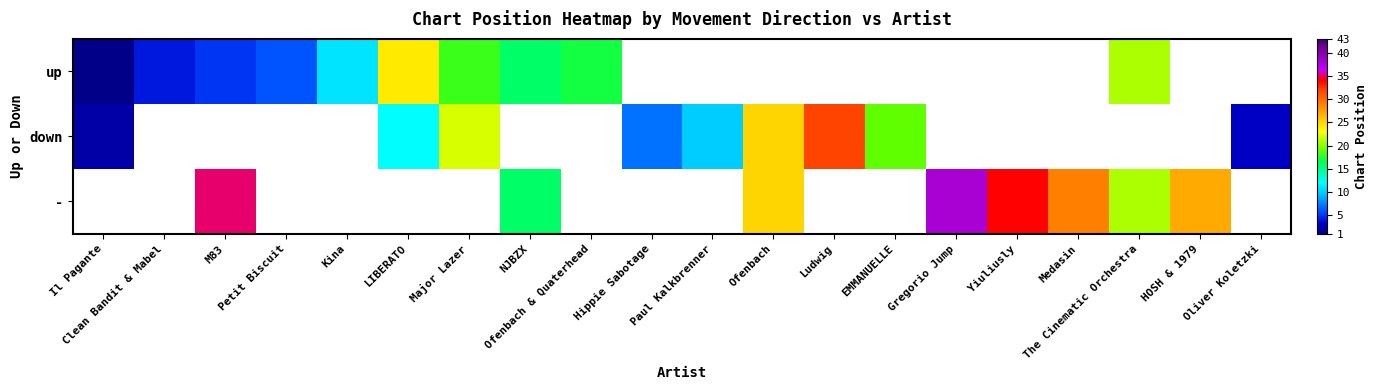

List the series in order of their peak value, lowest first.

up, down, -